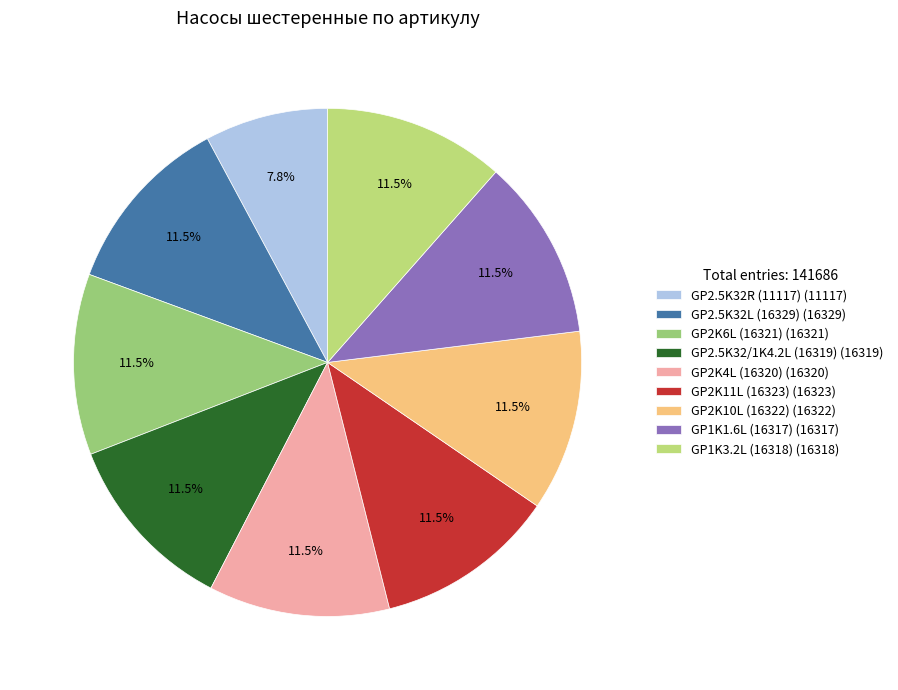

Does any single category account for the majority?

No